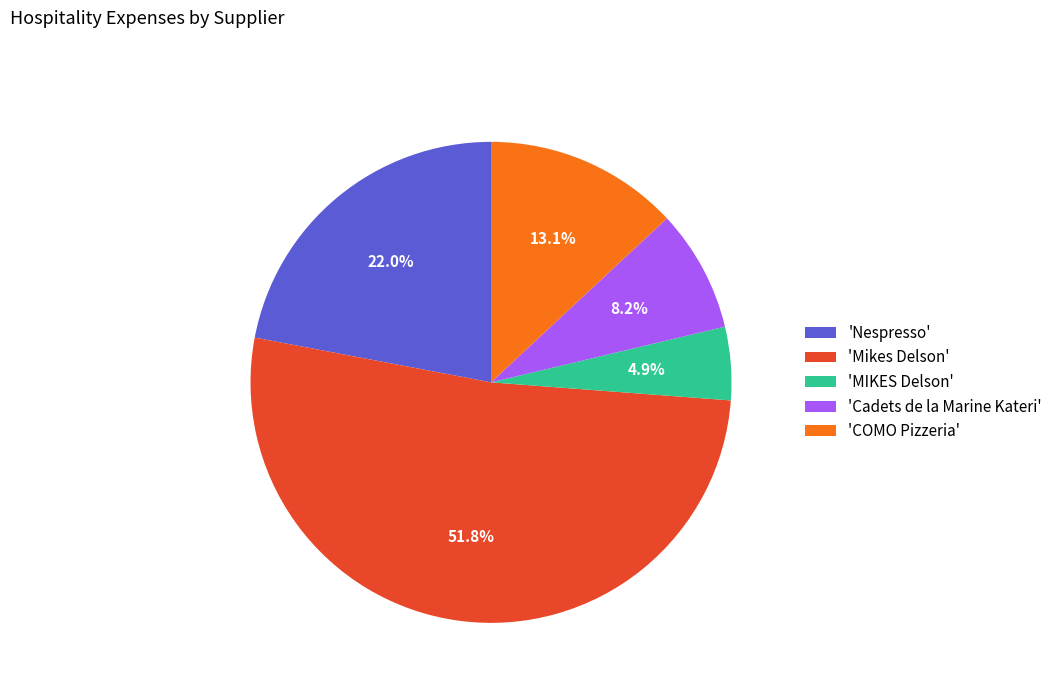

Which slice represents more than half of the pie?

'Mikes Delson'